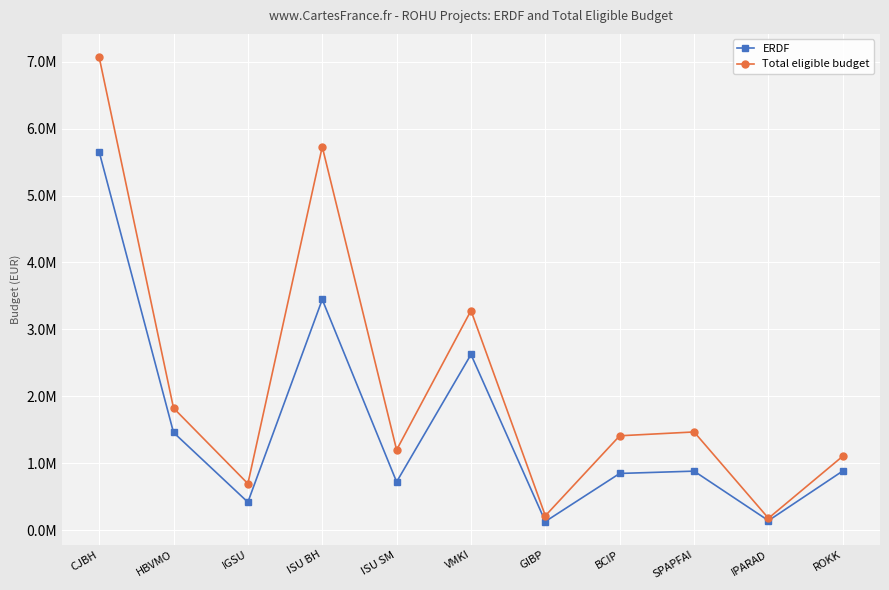

Read the ERDF value at HBVMO.

1459605.2